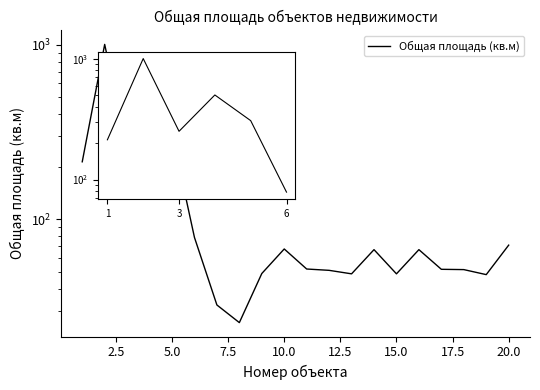

How many data points are less than 67?

10